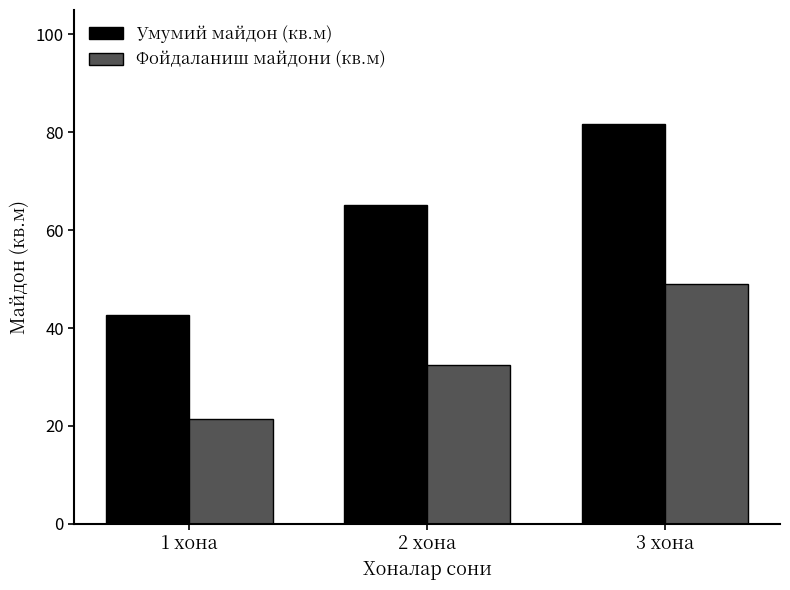

What is the difference between the maximum and minimum values in the Умумий майдон (кв.м) series?

39.1